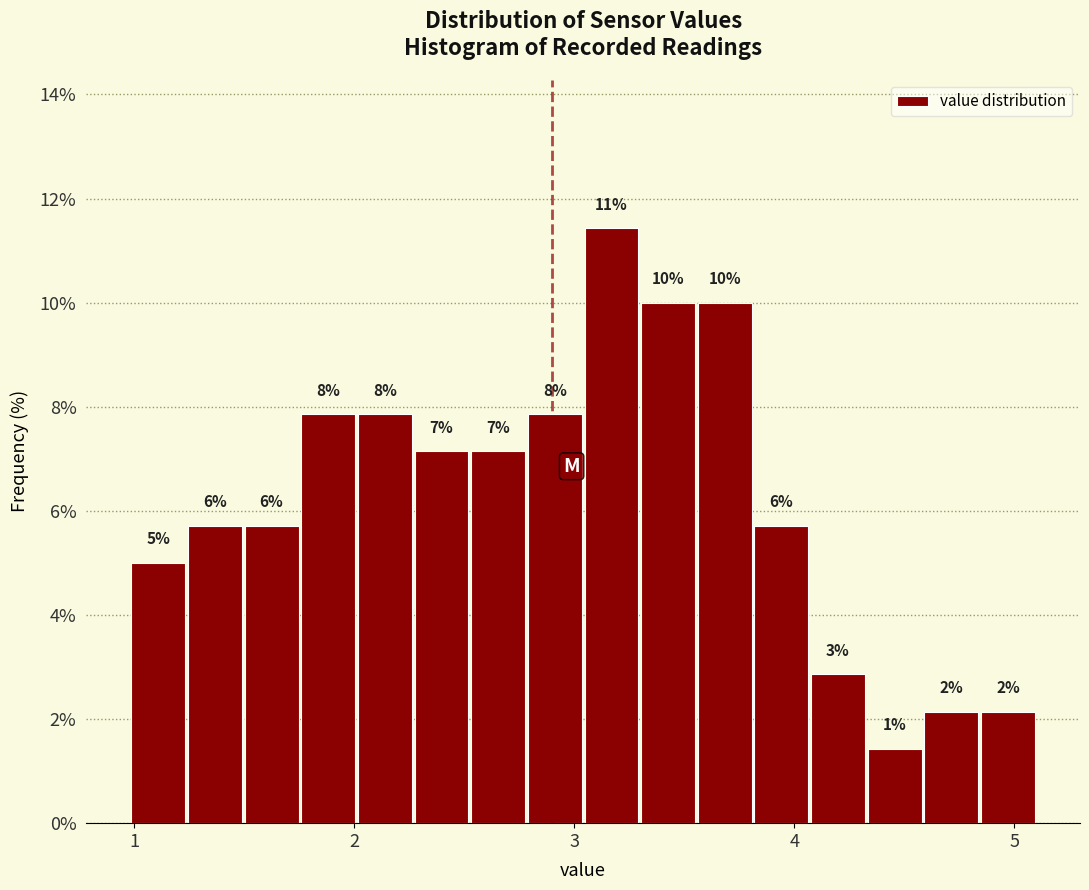

Read against the x-axis, roughly where is the centre of the tallest bar?

3.2